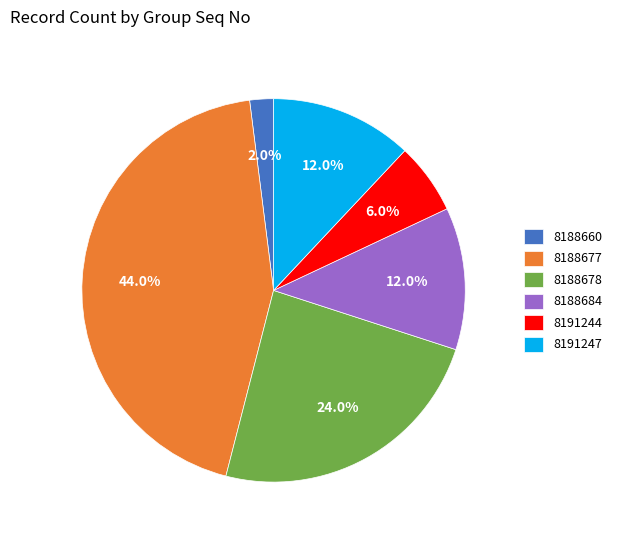

To the nearest percent, what portion does 8188660 represent?

2%